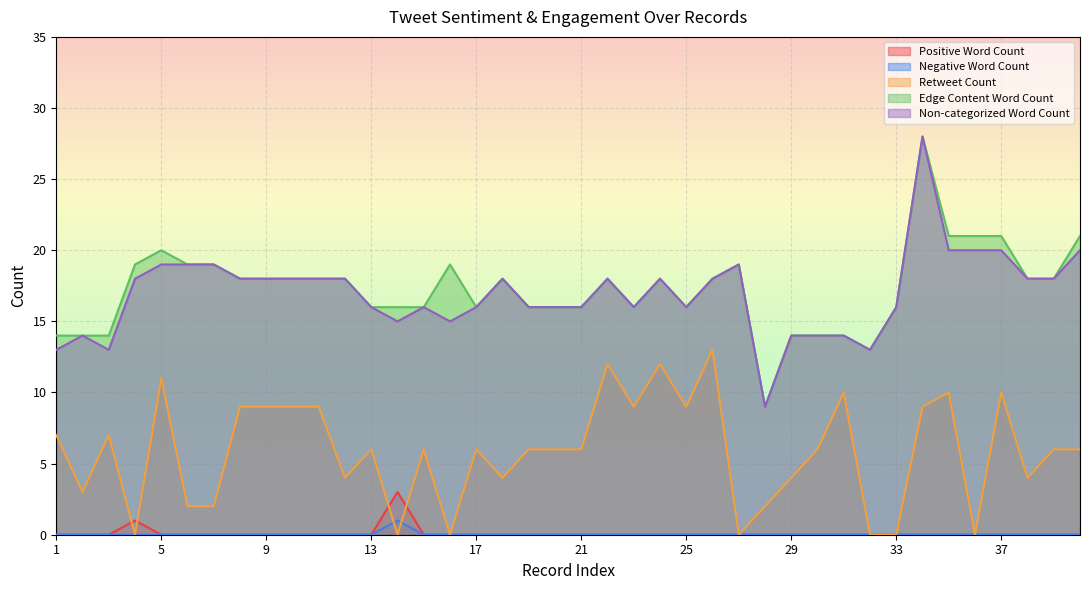

Which category has the lowest value across all series?

1